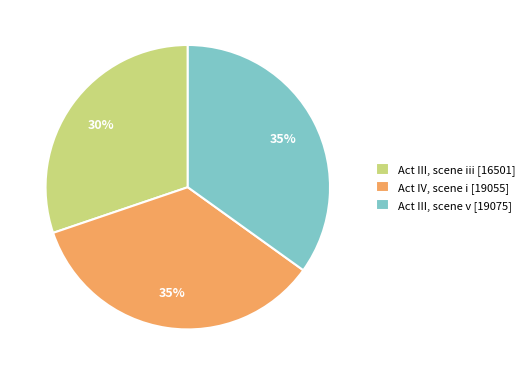

Is there a majority slice in this chart?

No